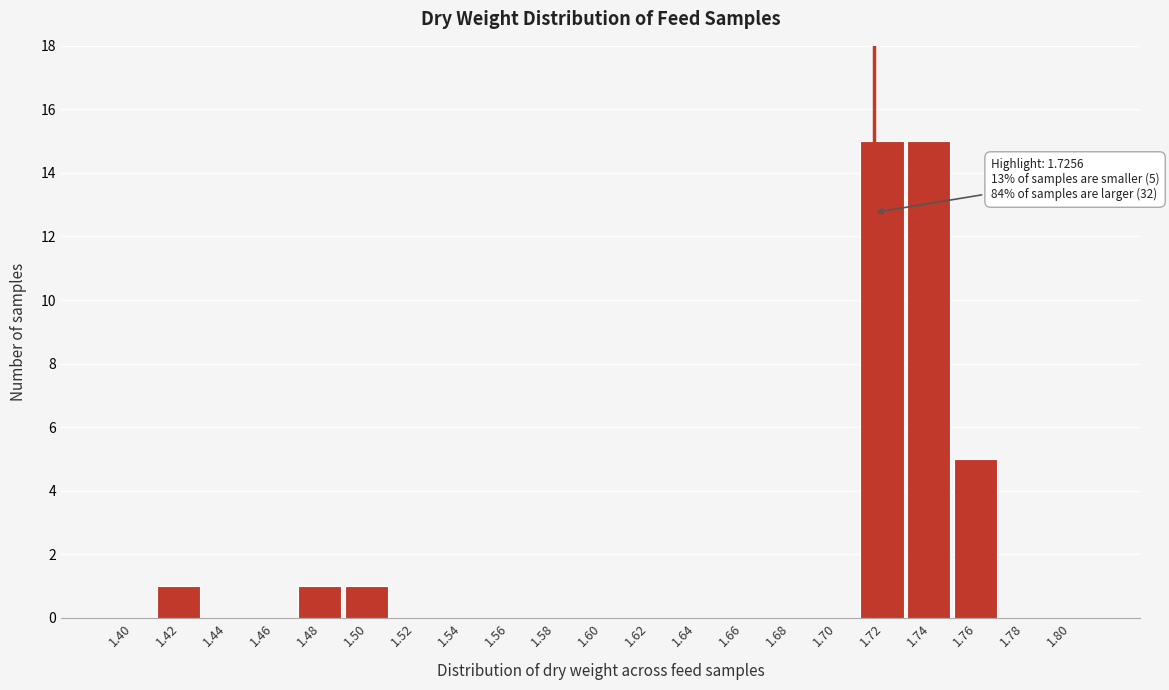

Reading left to right, list all the values displayed in this chart.

1.40=0	1.42=1	1.44=0	1.46=0	1.48=1	1.50=1	1.52=0	1.54=0	1.56=0	1.58=0	1.60=0	1.62=0	1.64=0	1.66=0	1.68=0	1.70=0	1.72=15	1.74=15	1.76=5	1.78=0	1.80=0